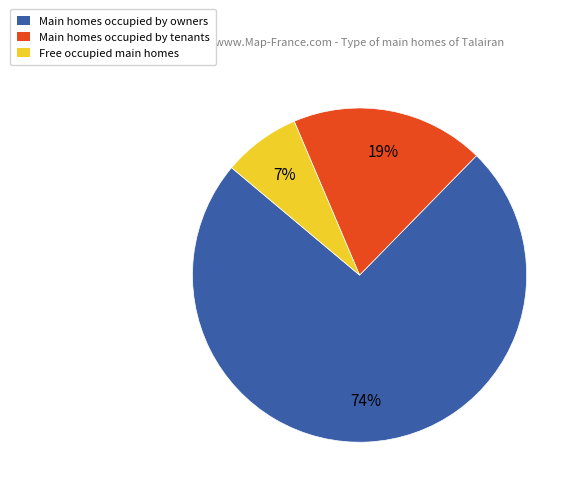

To the nearest percent, what portion does Main homes occupied by owners represent?

74%